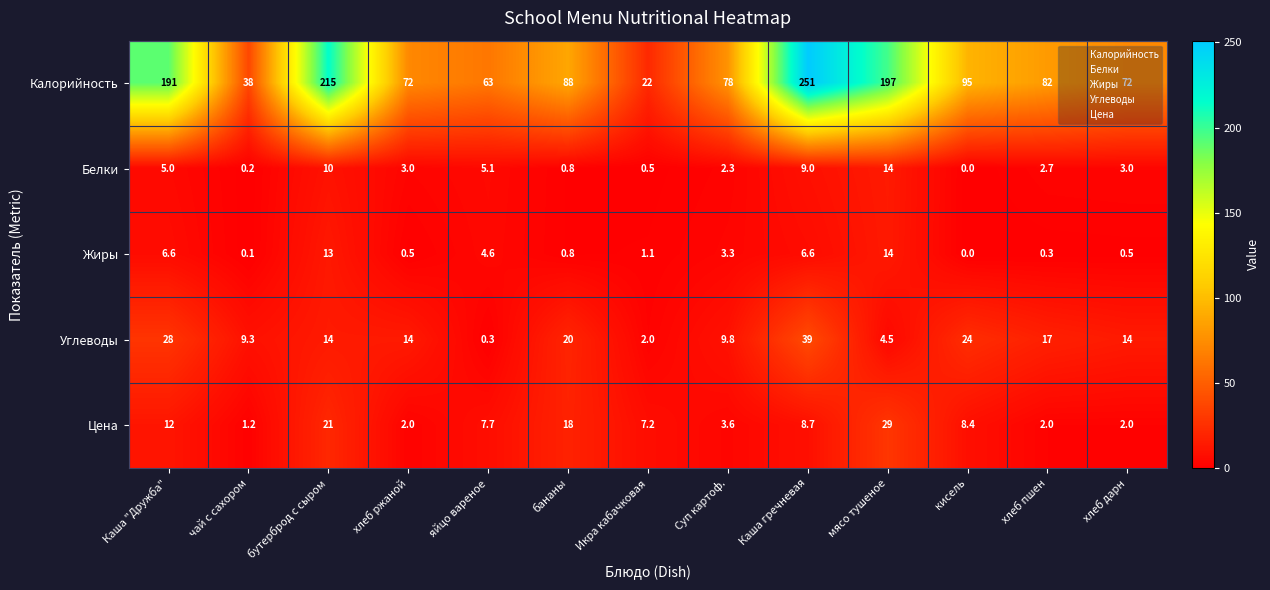

How many data points does each series have?

13